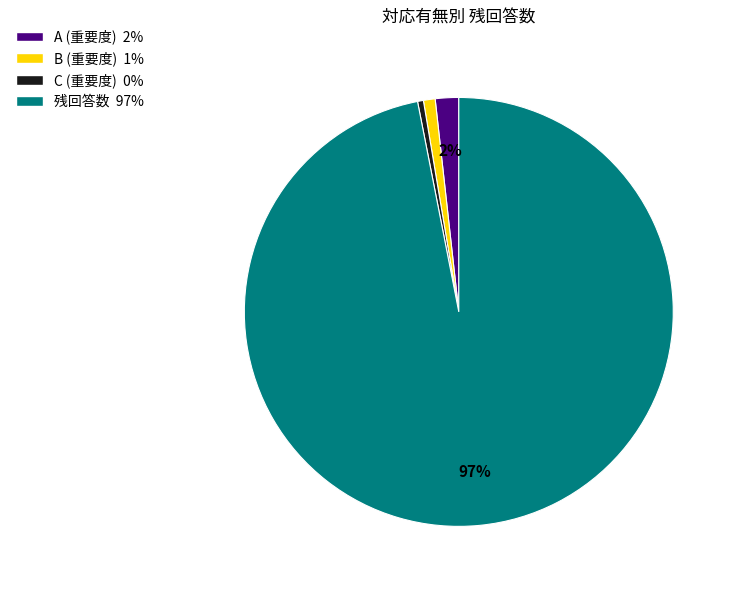

Is there any slice that represents more than half of the pie?

Yes